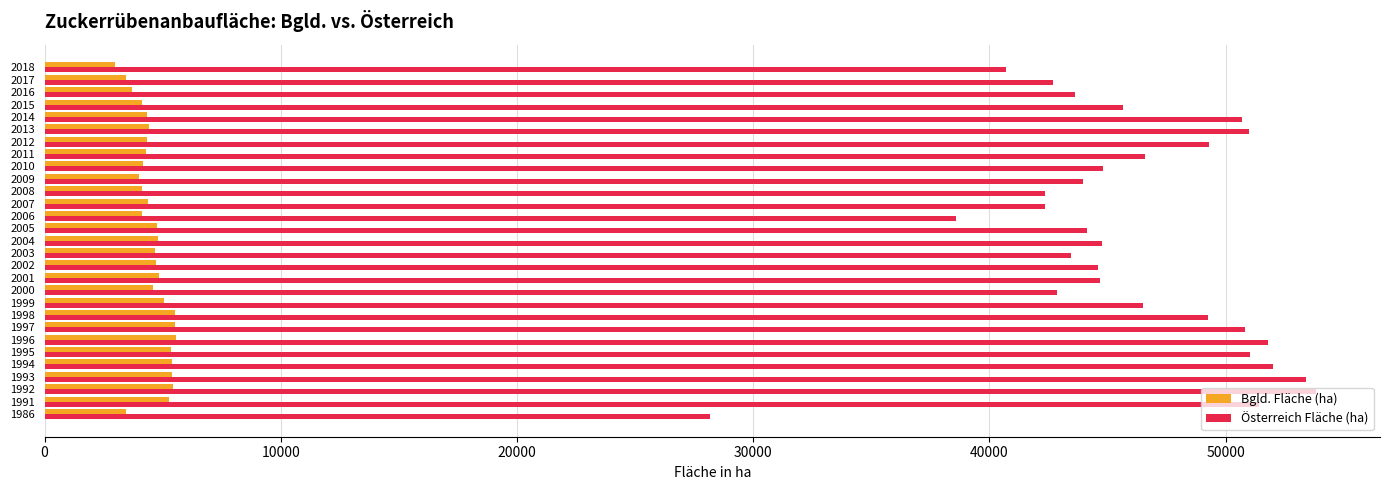

The Bgld. Fläche (ha) series shows 5401.4 at 1994. True or false?

True